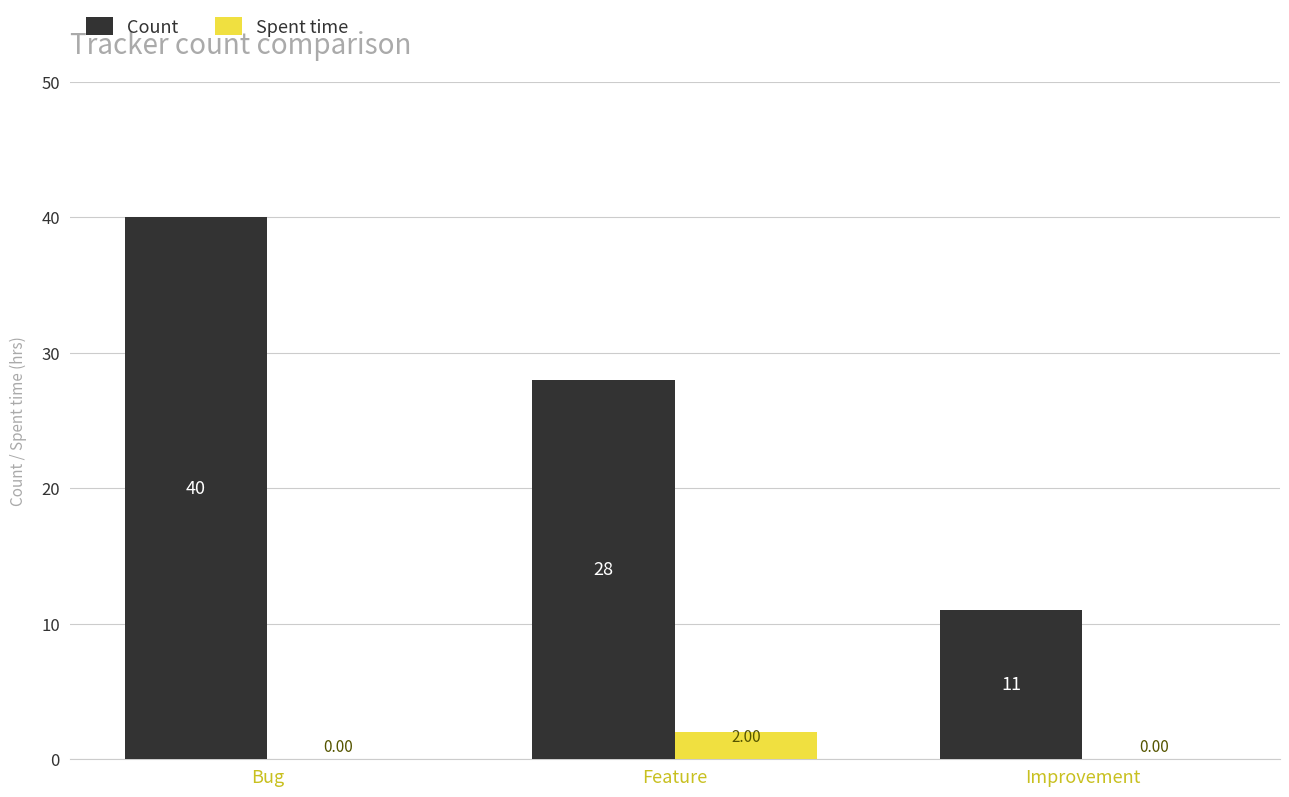

Count the number of data series in this chart.

2